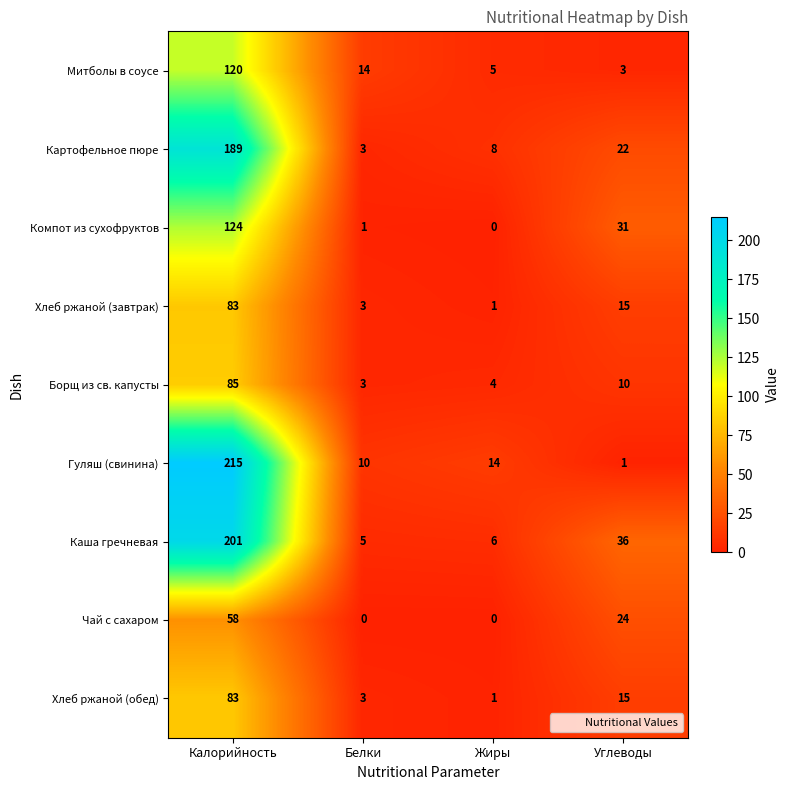

Is it true that Хлеб ржаной (обед) equals 1 at Белки?

False